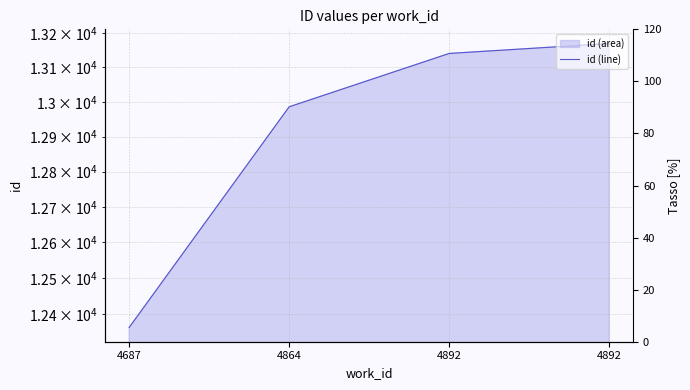

Approximately how many times larger is the value at 4687 compared to 4892?

0.9